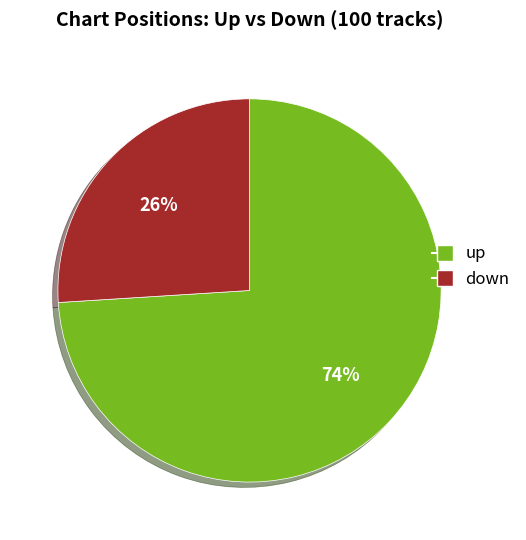

True or false: down accounts for 26% of the total.

True